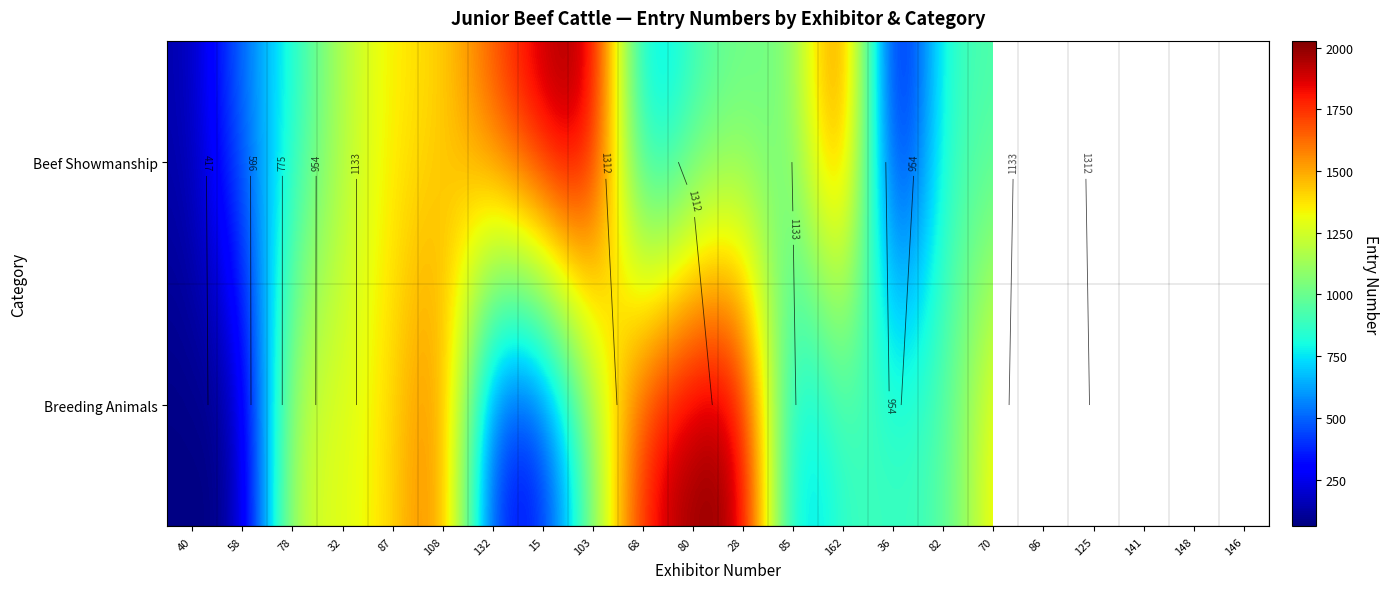

Between 141 and 70, which is larger?

141